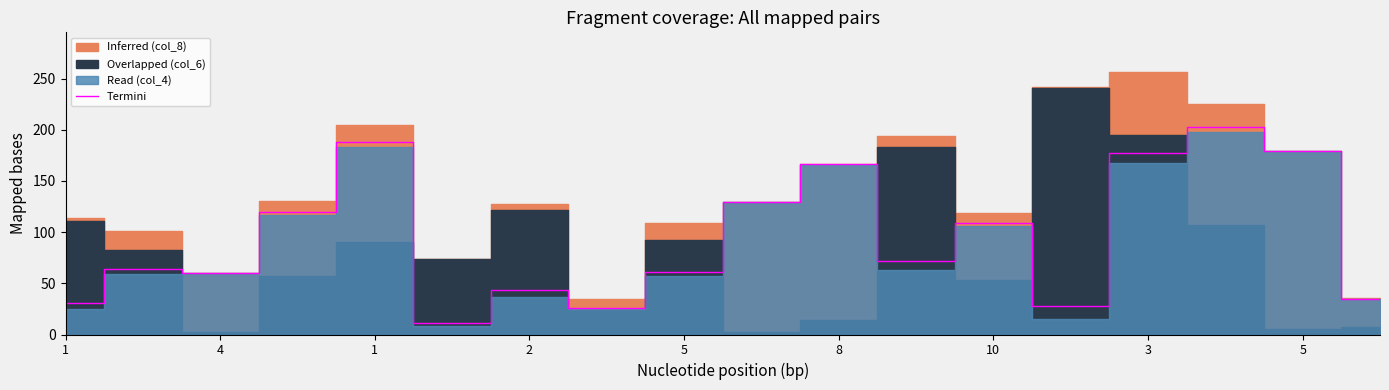

What is the change in value from 14 to 17?

-142.0